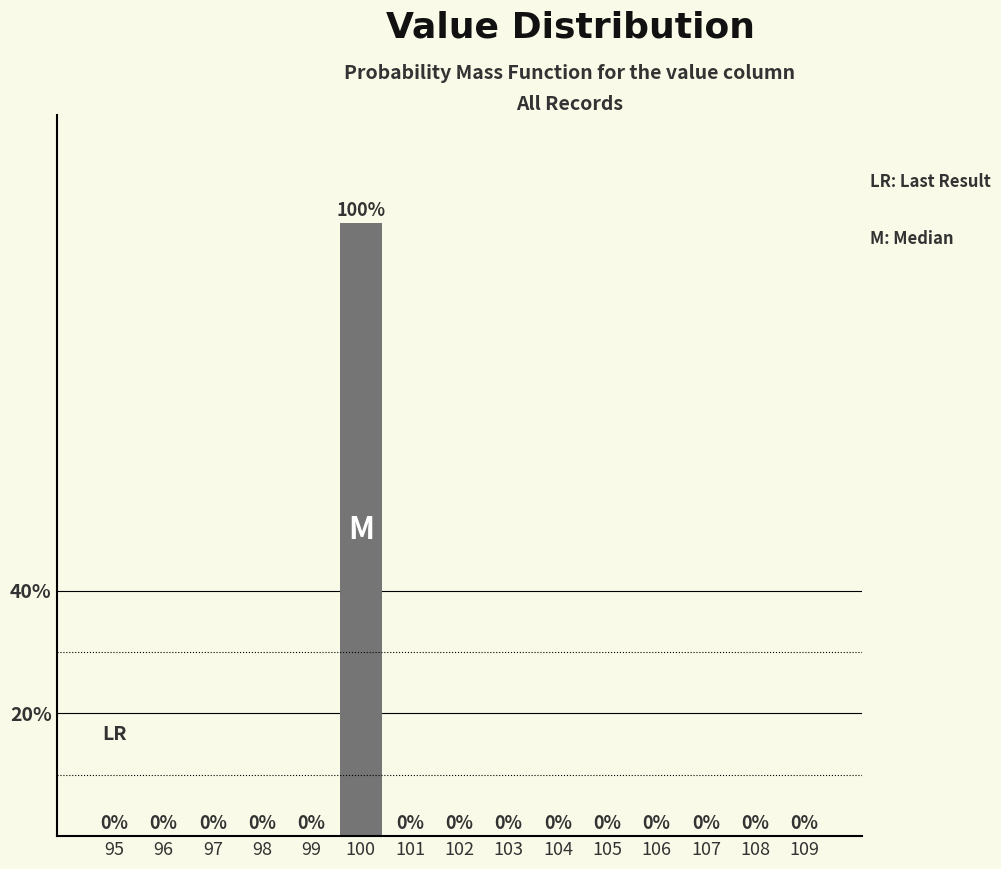

Reading left to right, what are all the values shown in this chart?

95=0	96=0	97=0	98=0	99=0	100=100	101=0	102=0	103=0	104=0	105=0	106=0	107=0	108=0	109=0